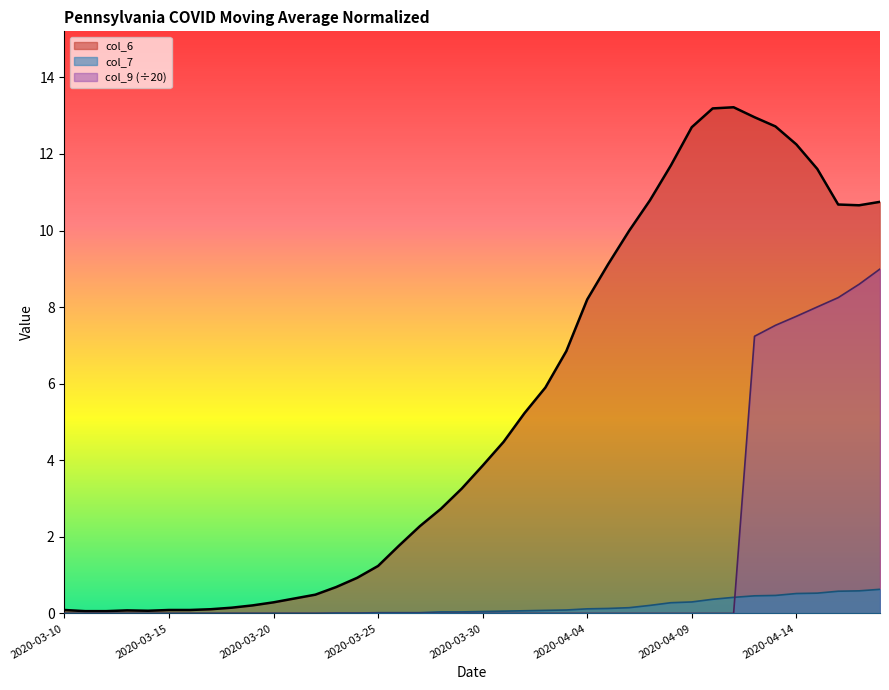

What are all the series names shown in the legend?

col_6, col_7, col_9 (÷20)